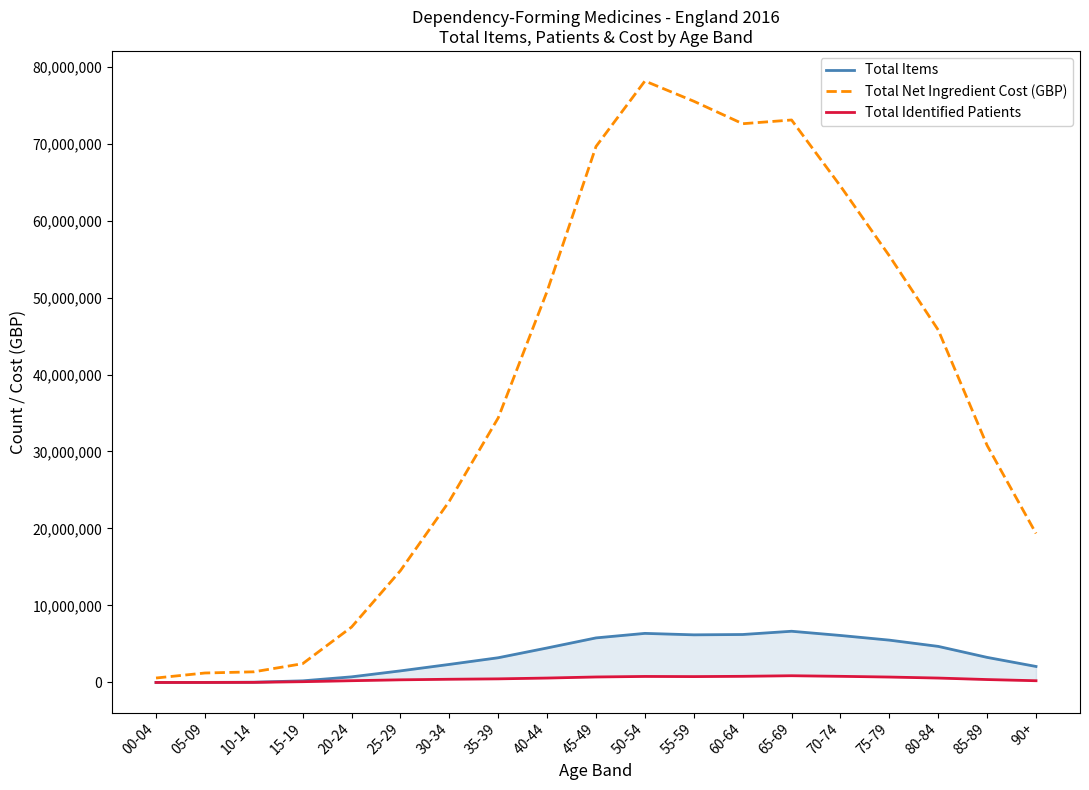

The value of Total Items at 90+ is 2080452.0. True or false?

True